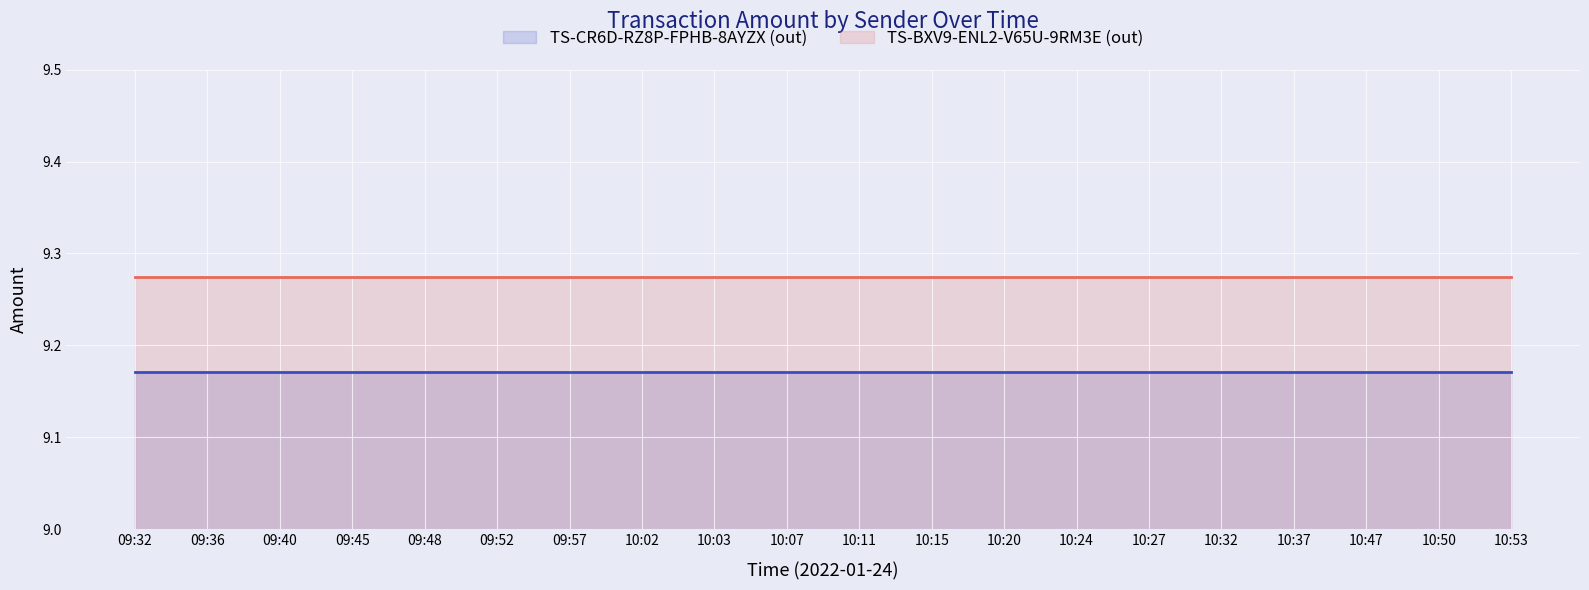

Which series has the widest spread of values?

TS-CR6D-RZ8P-FPHB-8AYZX (out)